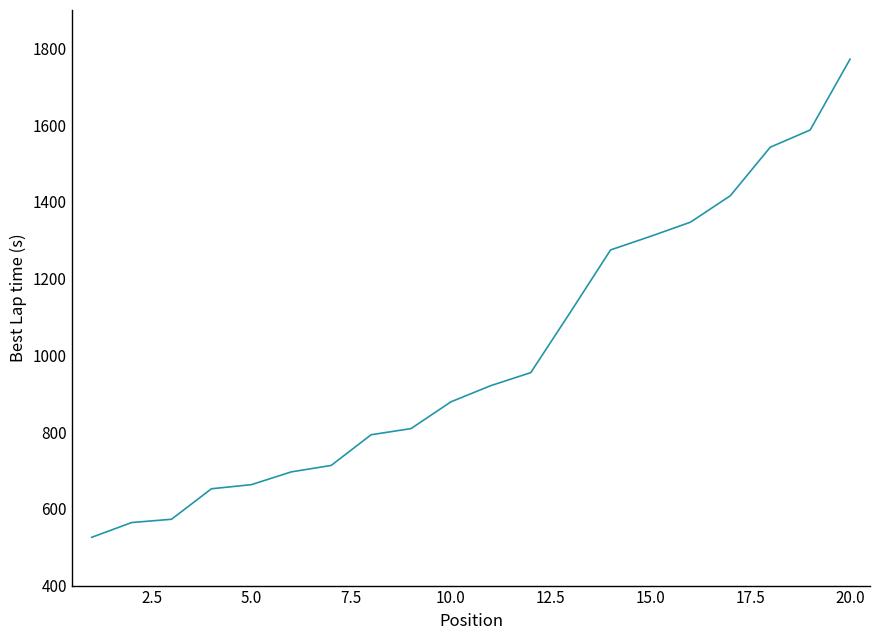

Reading left to right, list all the values displayed in this chart.

525.8	564.3	572.9	652.3	663.0	696.3	713.1	793.1	809.1	878.9	921.1	954.9	1113.6	1274.8	1310.1	1347.0	1415.9	1542.4	1587.2	1771.9